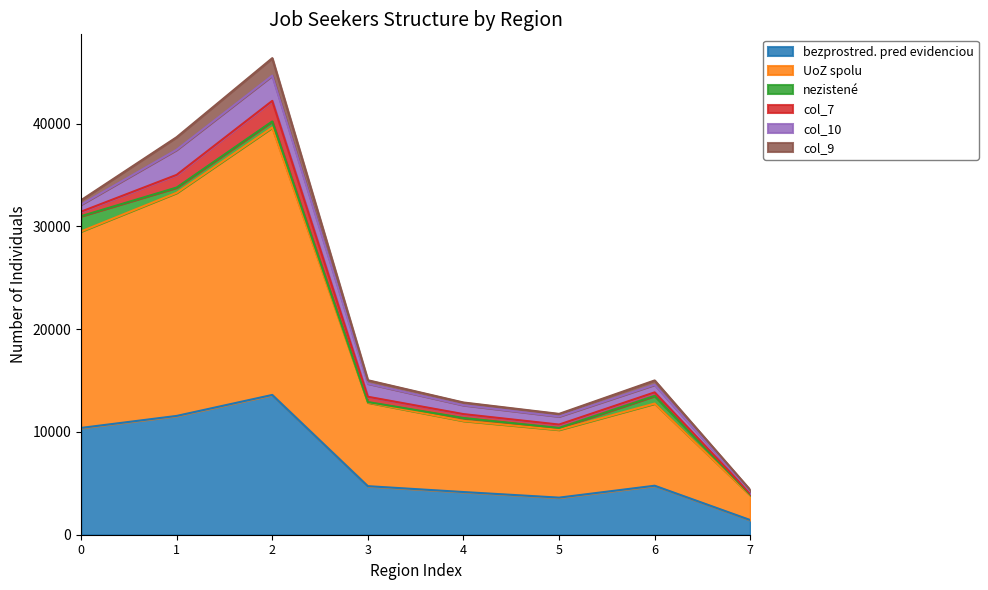

What is the highest value of the bezprostred. pred evidenciou series?

13600